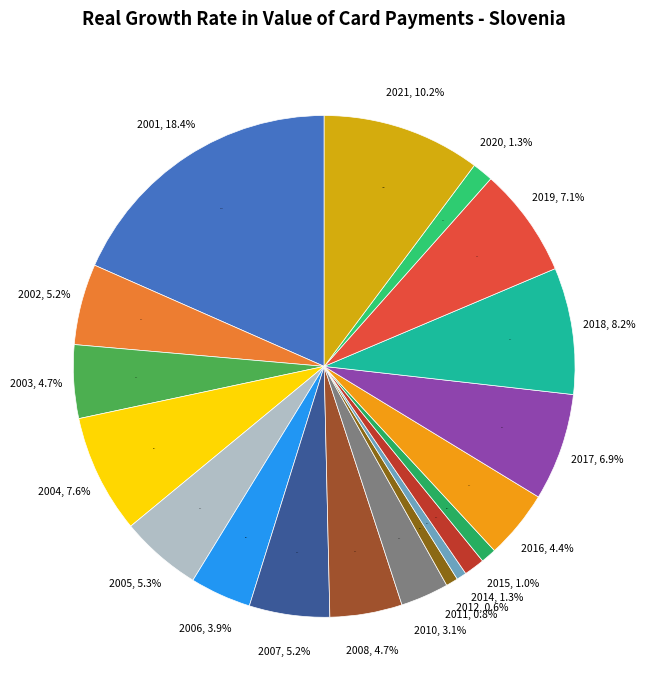

What is the ratio of the value at 2021 to the value at 2020?

7.6